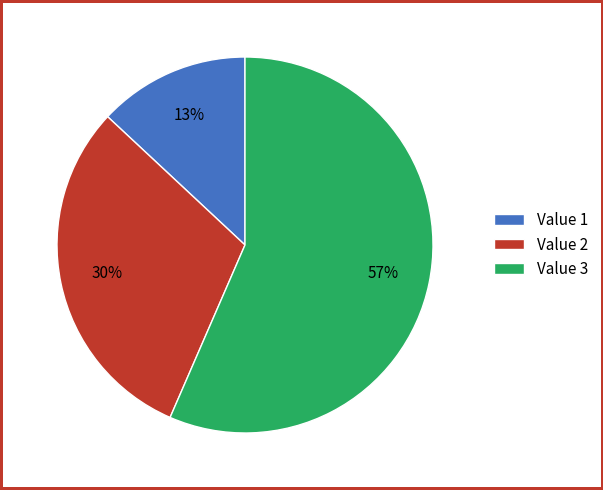

What is the ratio of the value at Value 2 to the value at Value 1?

2.3